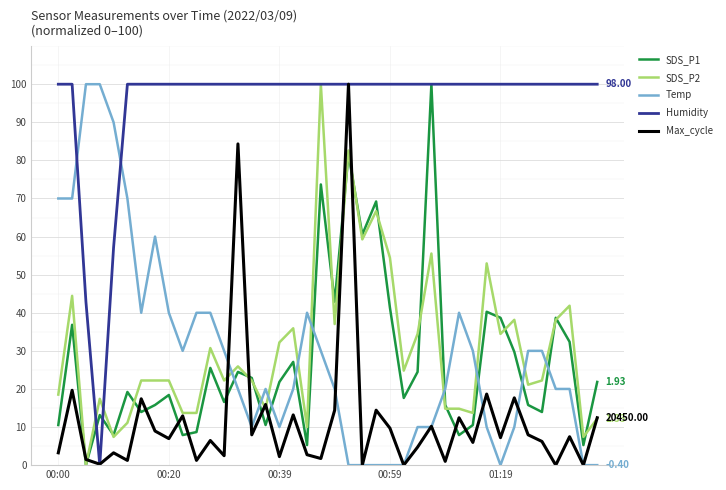

True or false: Max_cycle and SDS_P1 intersect in this chart.

True